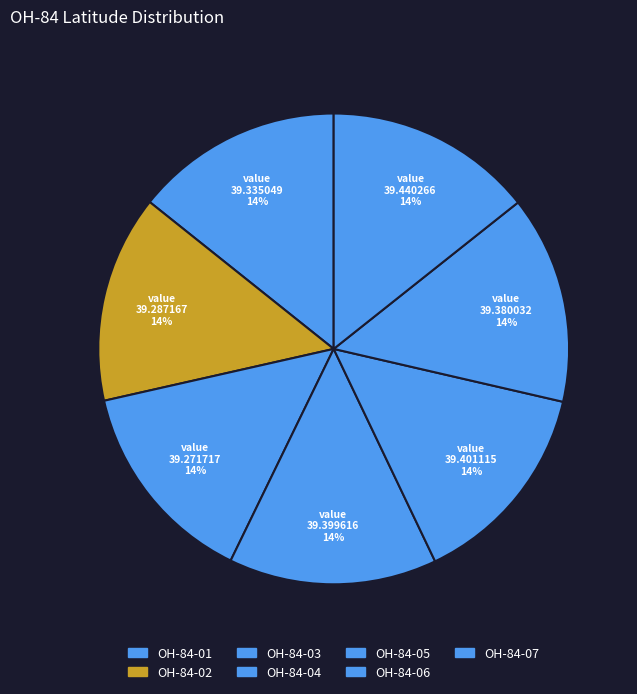

Does any single category account for the majority?

No